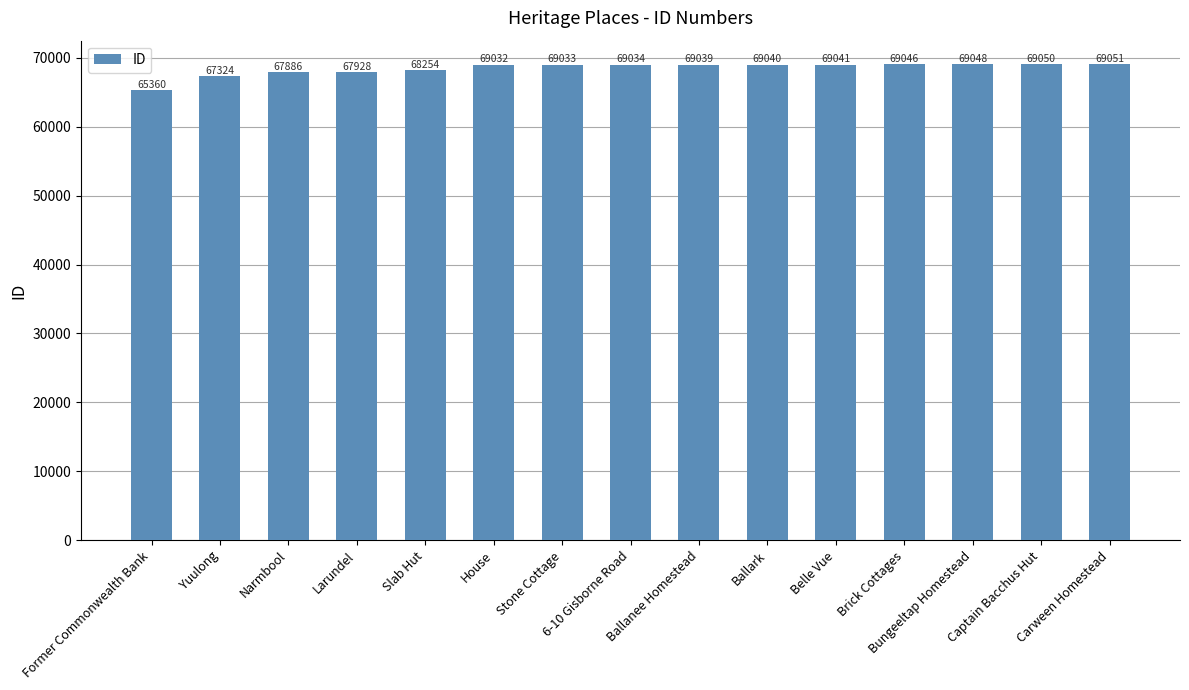

Does the chart contain stacked bars?

No